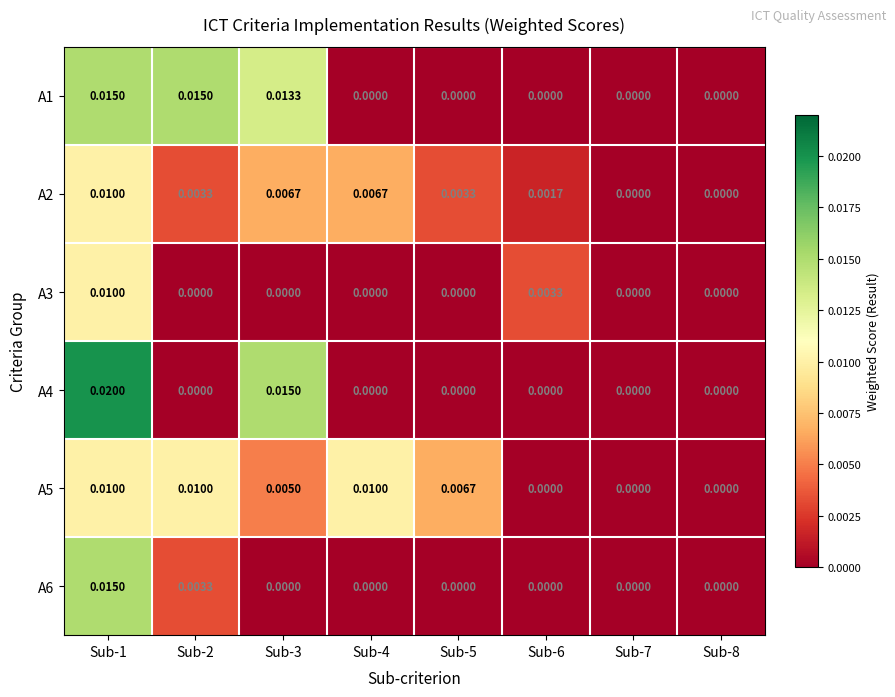

Which series has the largest total across all categories?

A1